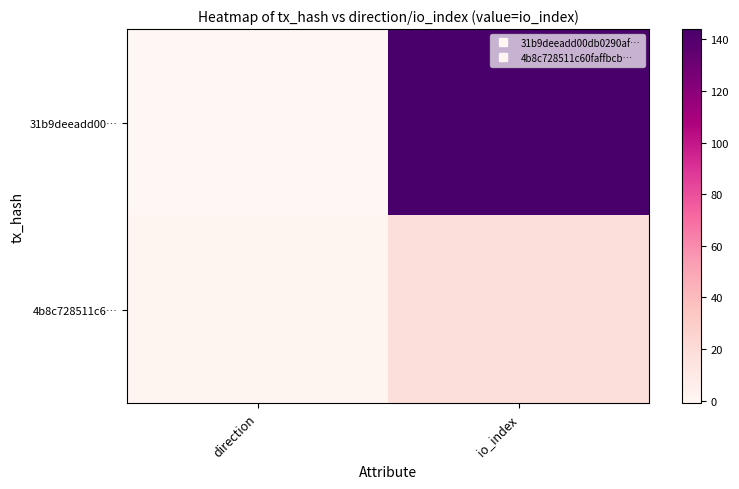

Which series has the largest total across all categories?

31b9deeadd00…